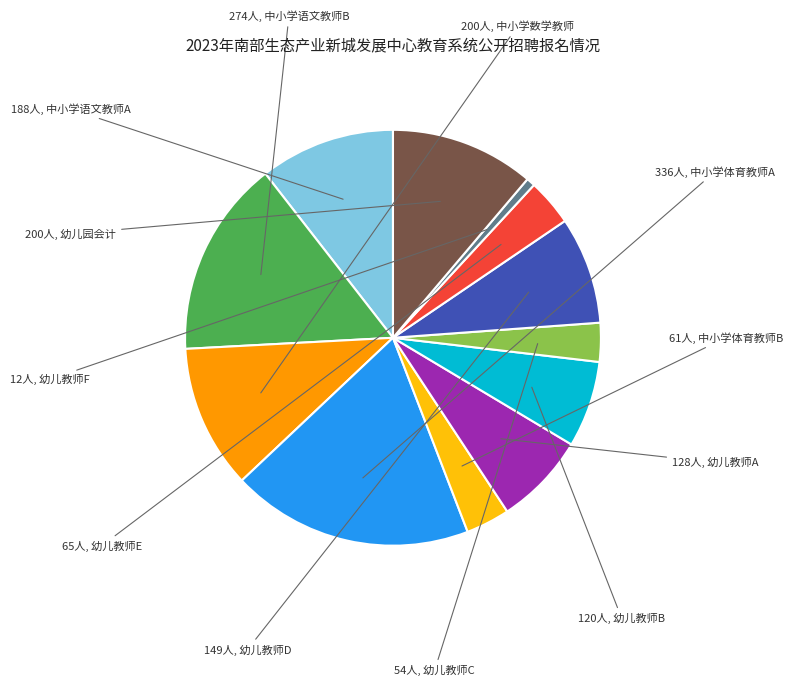

Is there a majority slice in this chart?

No